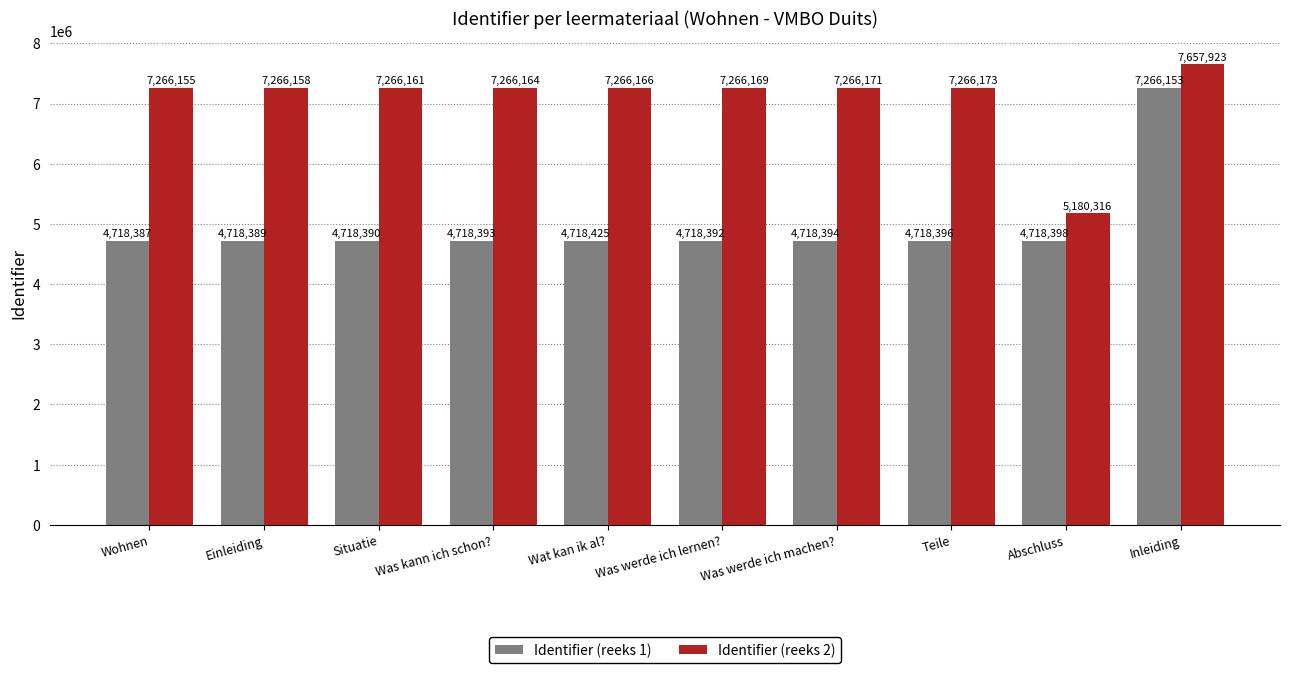

Is it true that Identifier (reeks 1) equals 1694155 at Inleiding?

False